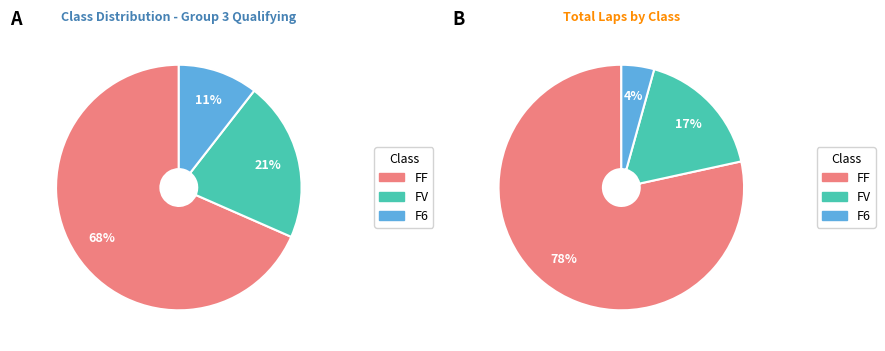

Count the number of slices in the pie.

3